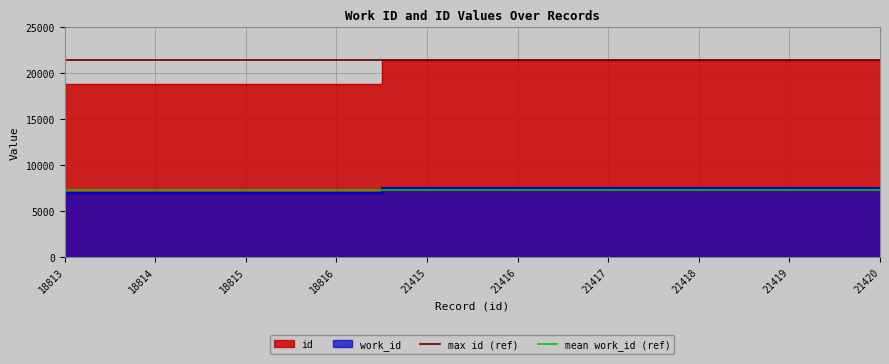

What is the maximum value for mean work_id (ref)?

7293